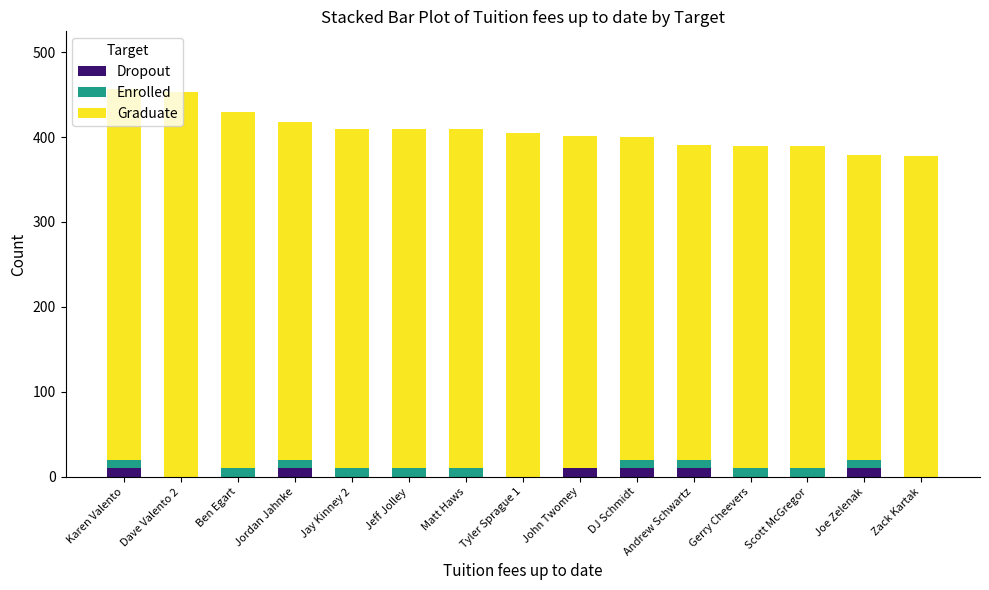

What is the sum of all Dropout values?

60